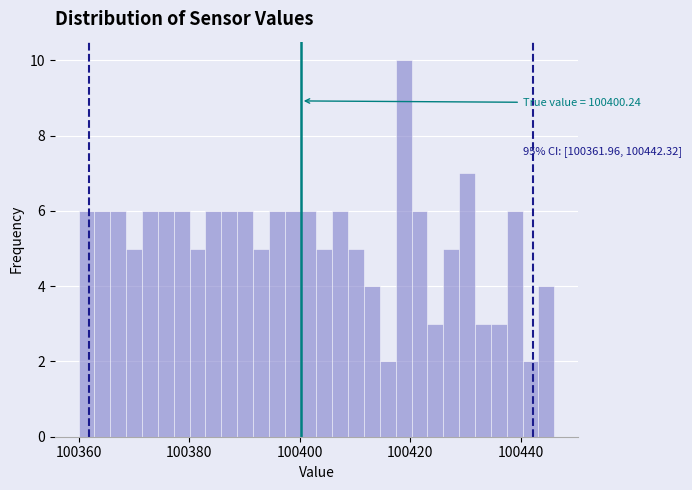

Around what value on the x-axis is the tallest bar? Give the approximate position of its centre, as read against the axis.

100418